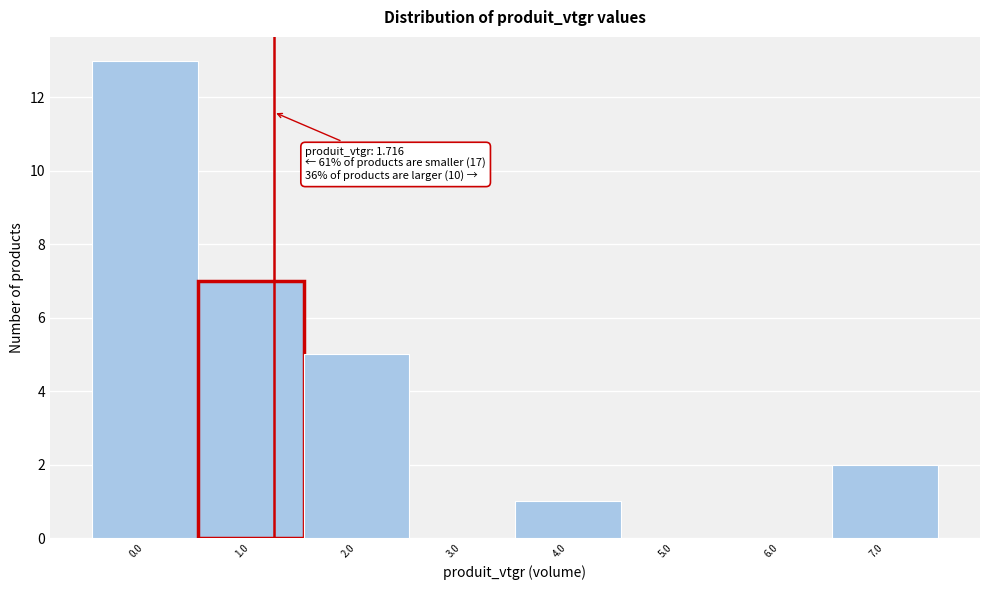

Reading left to right, extract all data points from this chart.

0.0=13	1.0=7	2.0=5	3.0=0	4.0=1	5.0=0	6.0=0	7.0=2